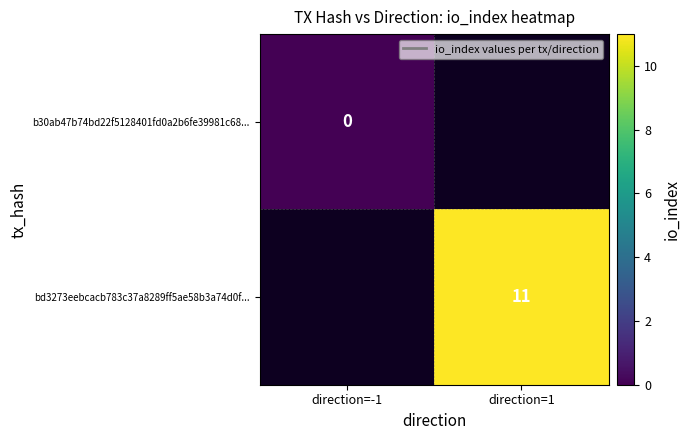

The value of bd3273eebcacb783c37a8289ff5ae58b3a74d0f... at direction=1 is 11. True or false?

True